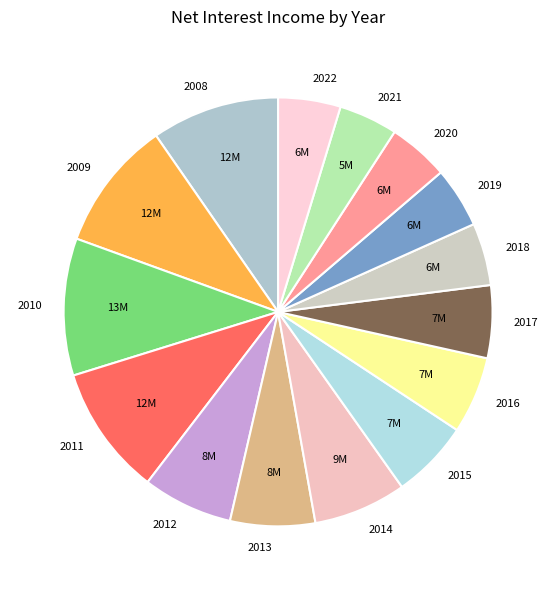

What is the ratio of the value at 2018 to the value at 2015?

0.8